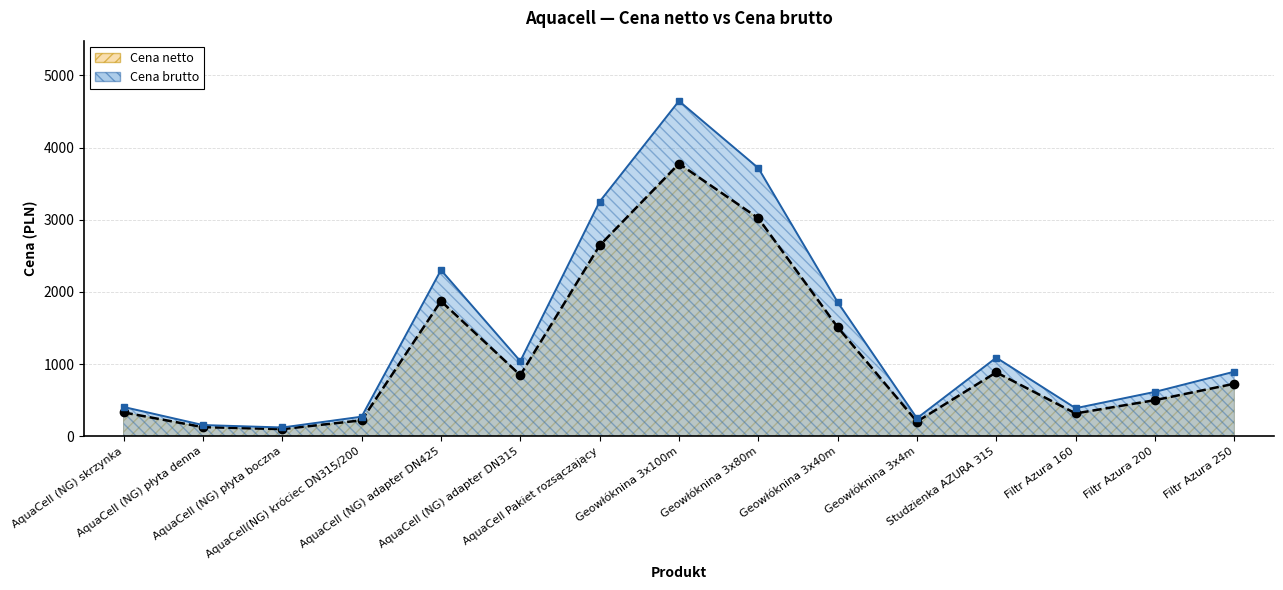

At how many categories does at least one series exceed 596?

9